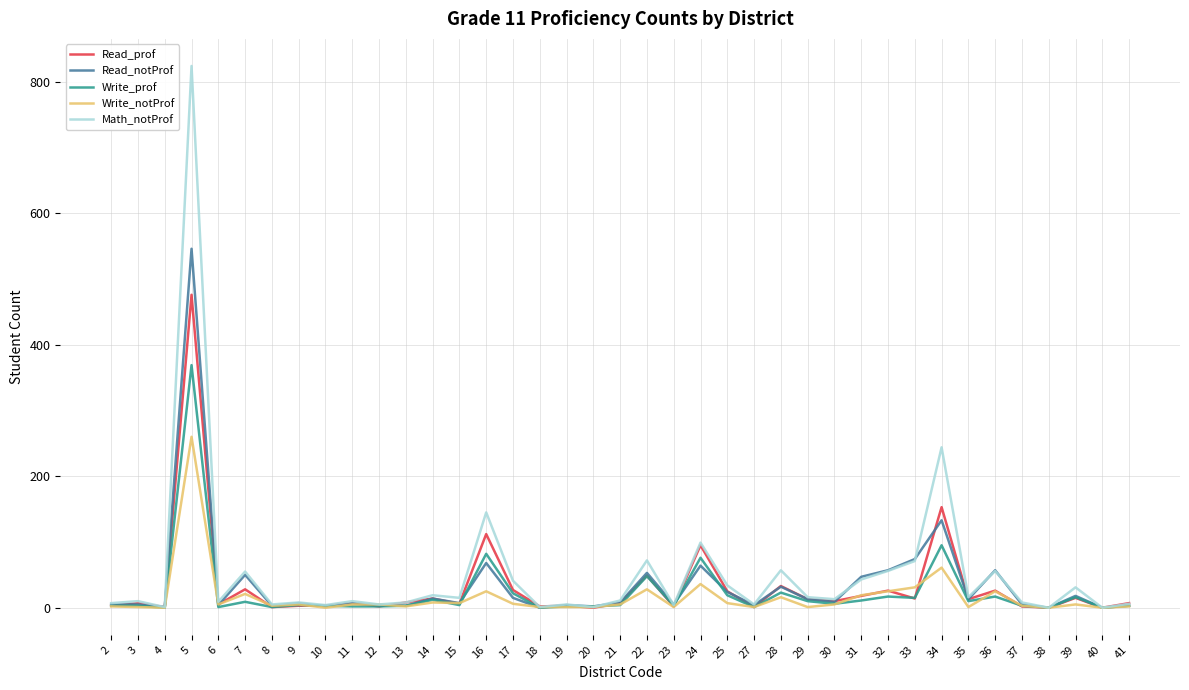

List the series in order of their peak value, lowest first.

Write_notProf, Write_prof, Read_prof, Read_notProf, Math_notProf